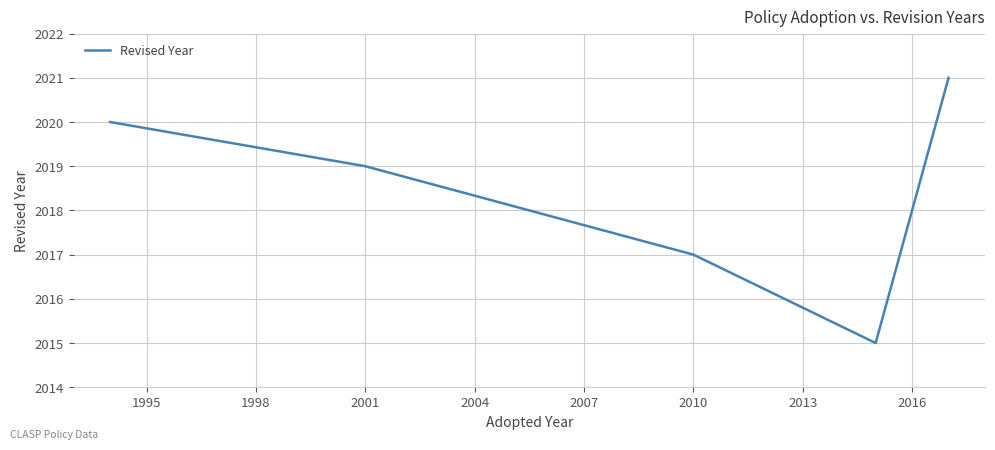

How many interior local valleys (lower than both neighbors) does the data have?

1